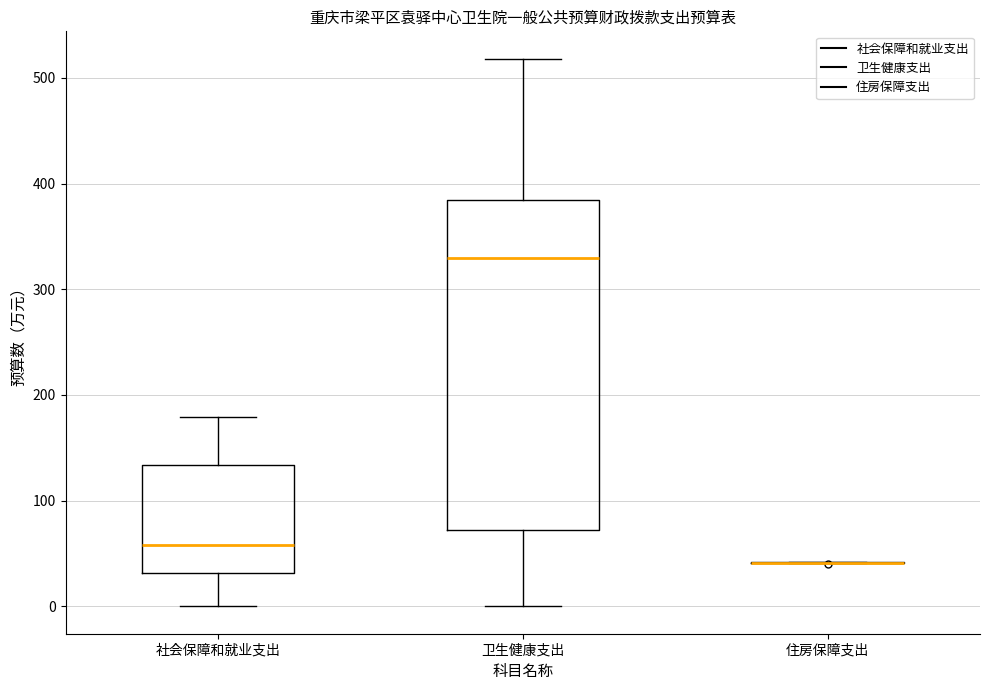

Comparing the boxes themselves (not the whiskers), which one is the tallest?

卫生健康支出